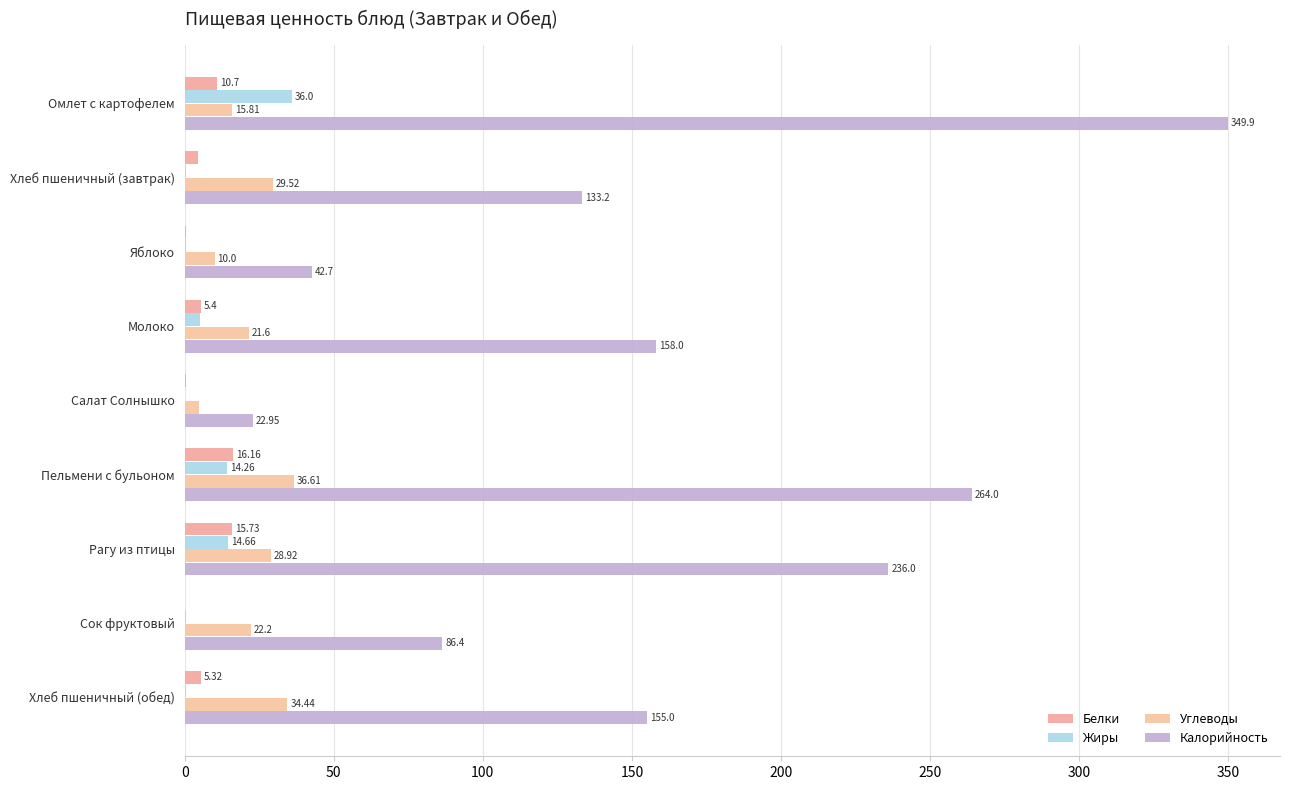

List the series in order of their peak value, highest first.

Калорийность, Углеводы, Жиры, Белки